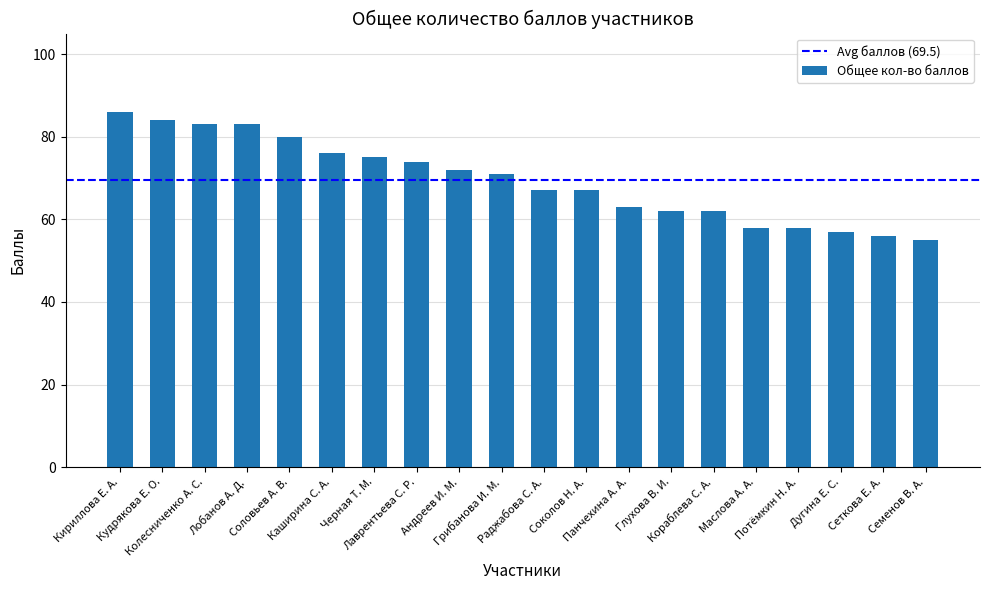

How many categories are shown in the chart?

20